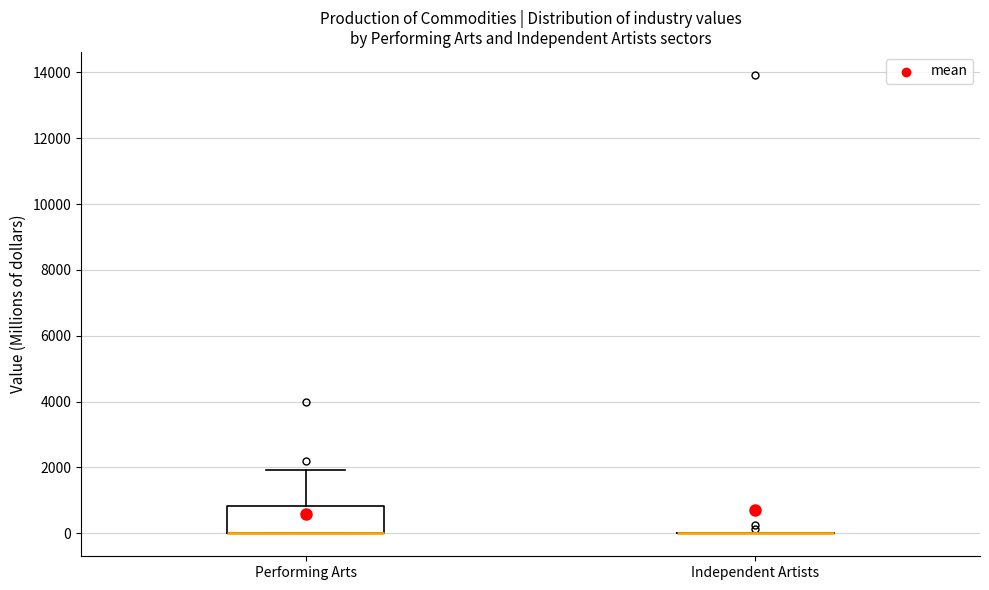

Reading left to right, transcribe this box plot: for each box, give where its median line is, the range the box spans, and where its two whiskers end, as read against the y-axis. The values are not printed on the chart, so give them approximately, as read against the axis.

Performing Arts: median 0 (drawn on the box's lower edge), box 0 to 800, whiskers 0 to 2000
Independent Artists: box collapsed to a line at 0, whiskers 0 to 0